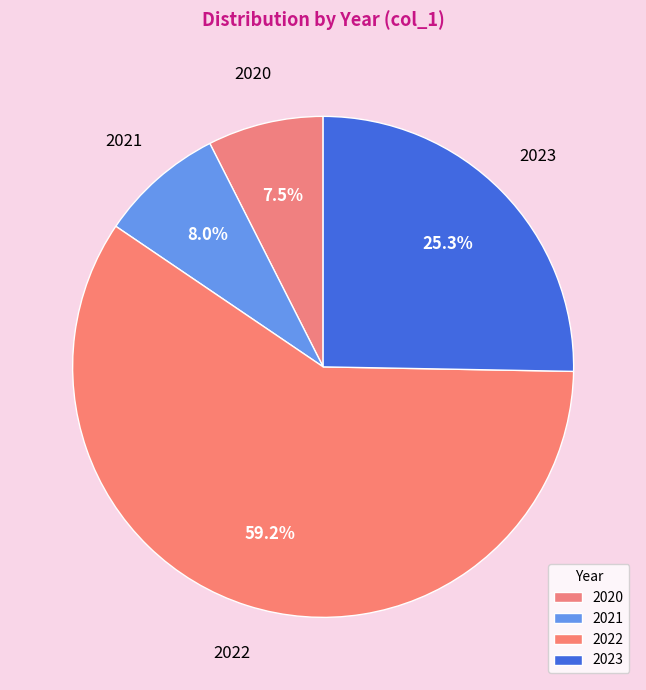

To the nearest percent, what portion does 2023 represent?

25%